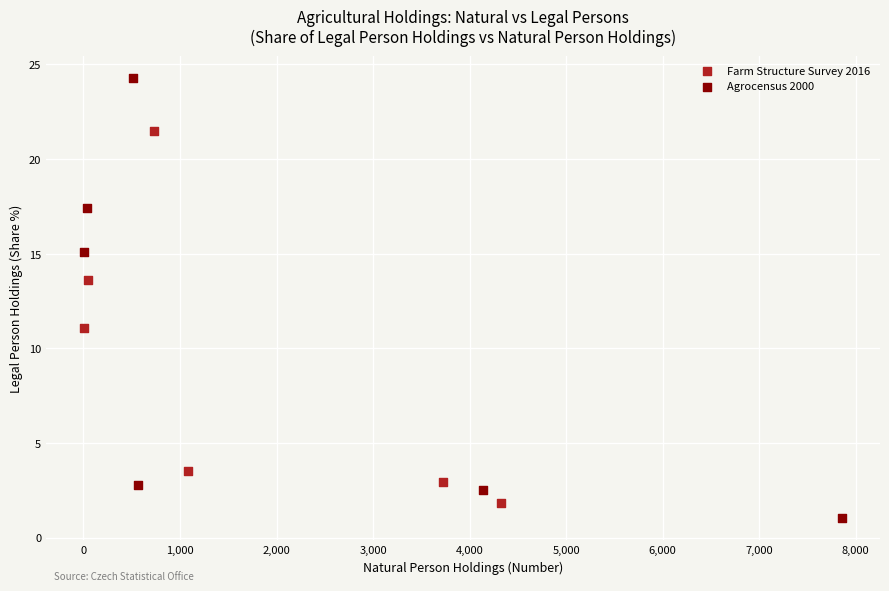

Which series contains the highest Y value?

Agrocensus 2000